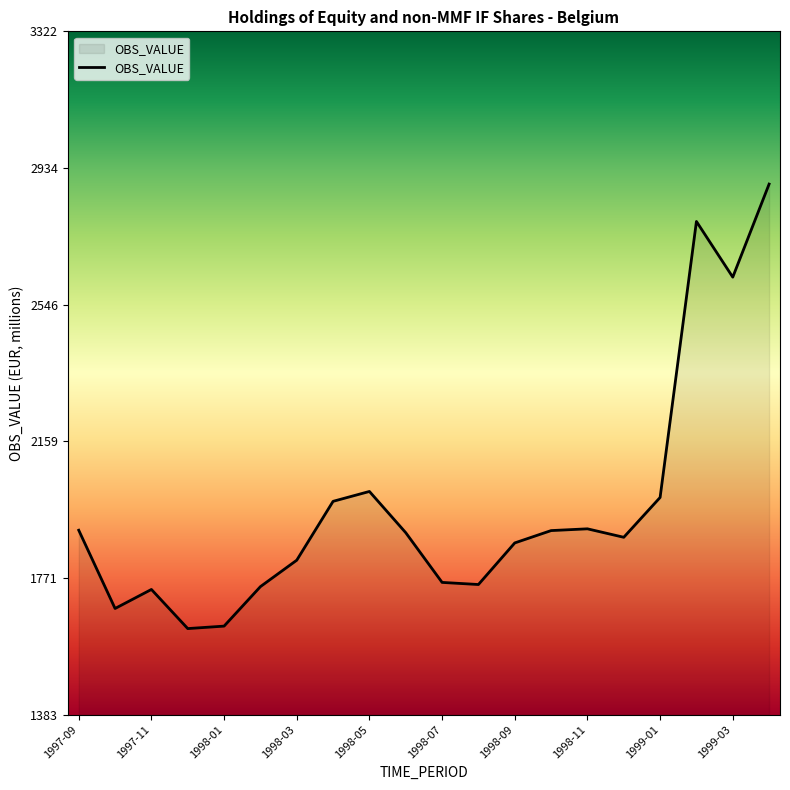

How many interior local valleys (lower than both neighbors) does the data have?

5